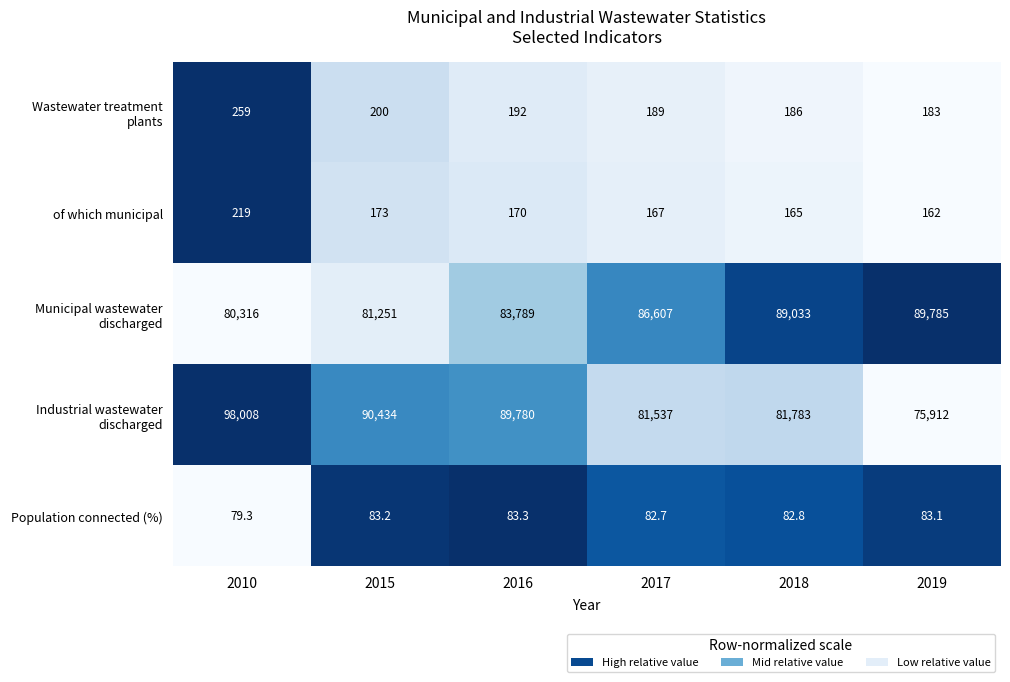

What is the average value of the of which municipal series?

176.0